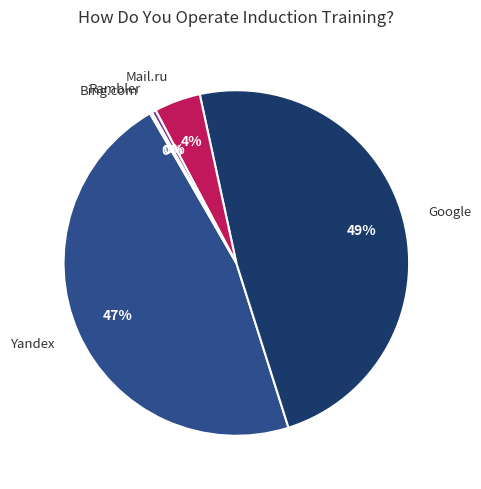

Between Mail.ru and Google, which is larger?

Google